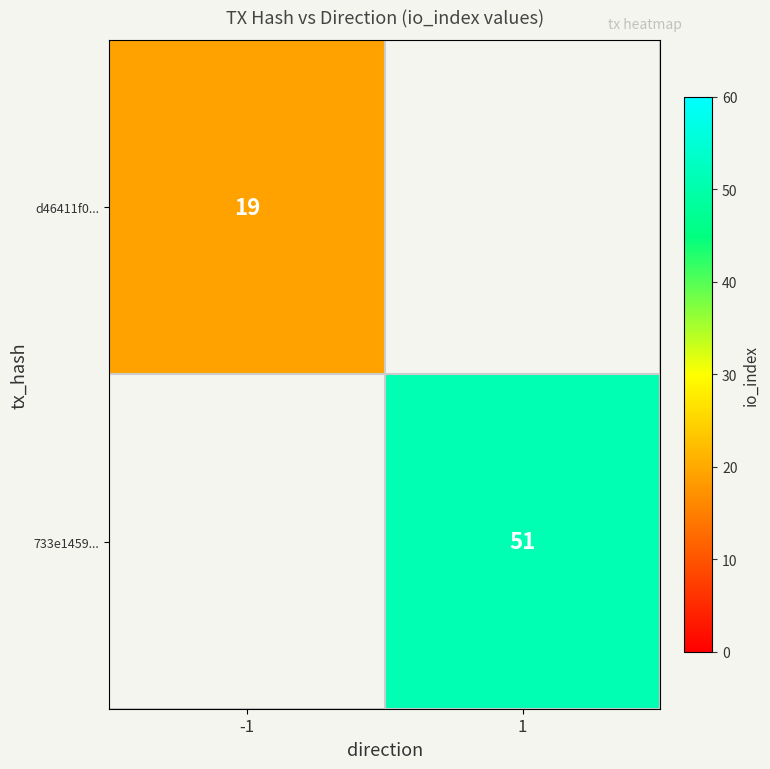

True or false: d46411f0... has a value of 19 at -1.

True